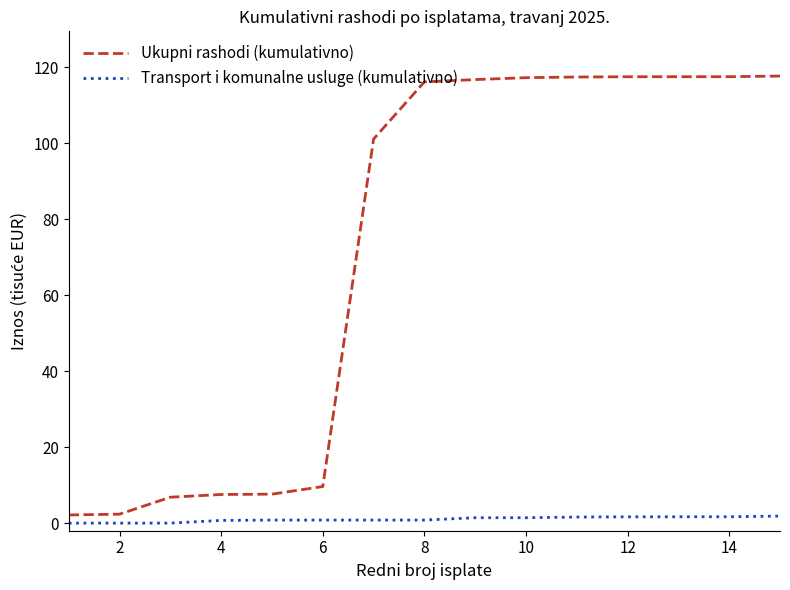

Which series has the largest total across all categories?

Ukupni rashodi (kumulativno)